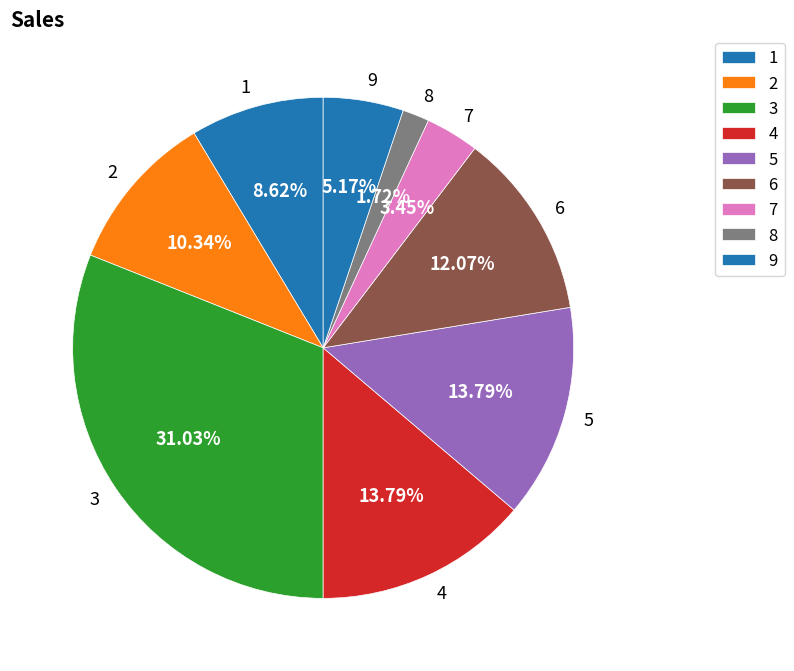

Which has a higher value, 7 or 8?

7